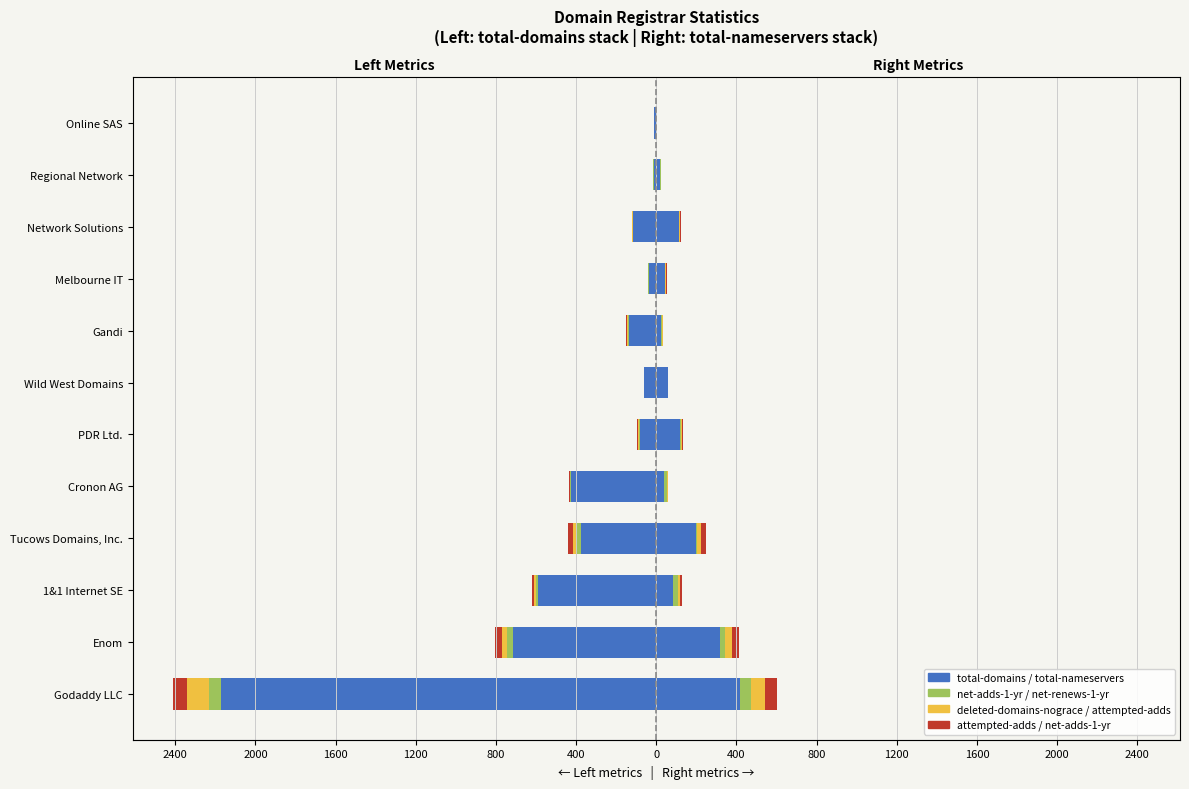

The value of deleted-domains-nograce at PDR Ltd. is -4. True or false?

True